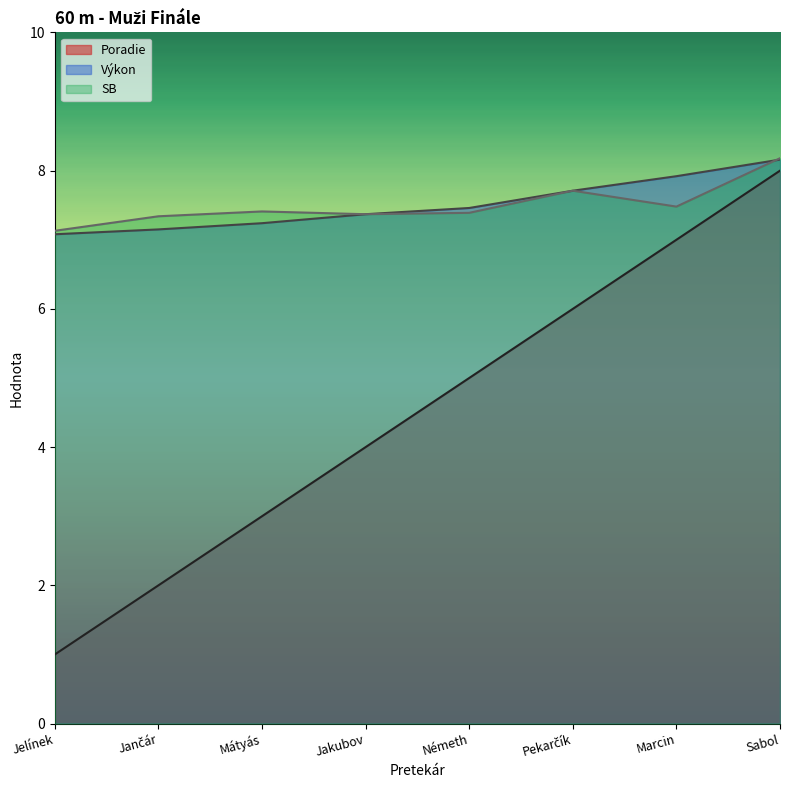

At Mátyás, list the series in order from largest to smallest.

SB, Výkon, Poradie